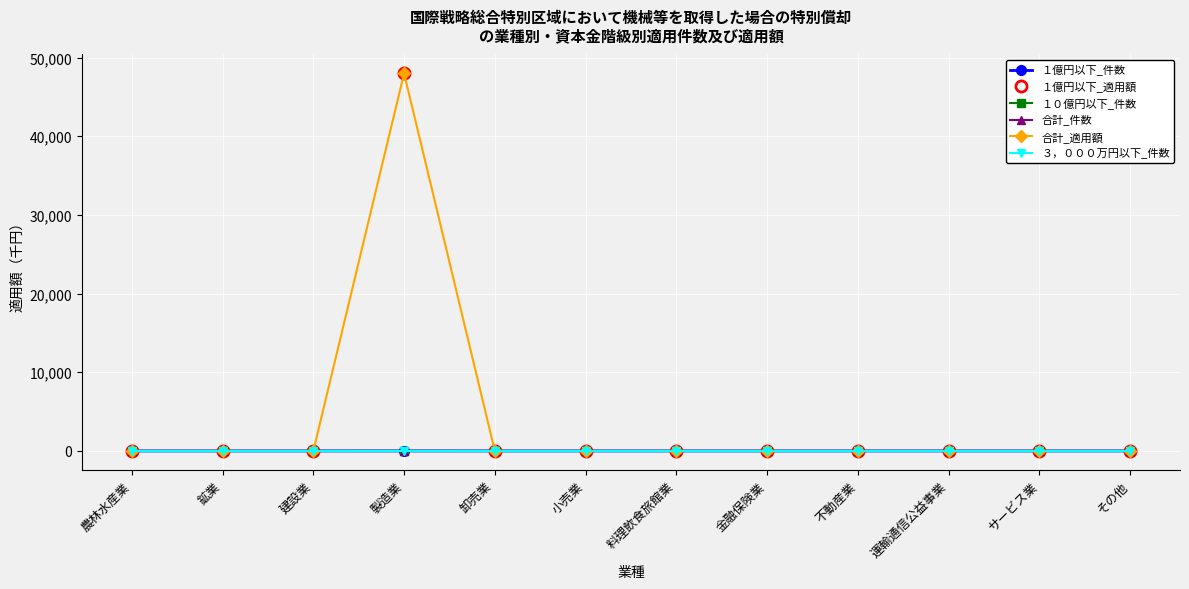

Reading left to right, what are all the values shown in this chart?

１億円以下_件数: 0	0	0	1	0	0	0	0	0	0	0	0
１億円以下_適用額: 0	0	0	48000	0	0	0	0	0	0	0	0
１０億円以下_件数: 0	0	0	0	0	0	0	0	0	0	0	0
合計_件数: 0	0	0	1	0	0	0	0	0	0	0	0
合計_適用額: 0	0	0	48000	0	0	0	0	0	0	0	0
３，０００万円以下_件数: 0	0	0	0	0	0	0	0	0	0	0	0